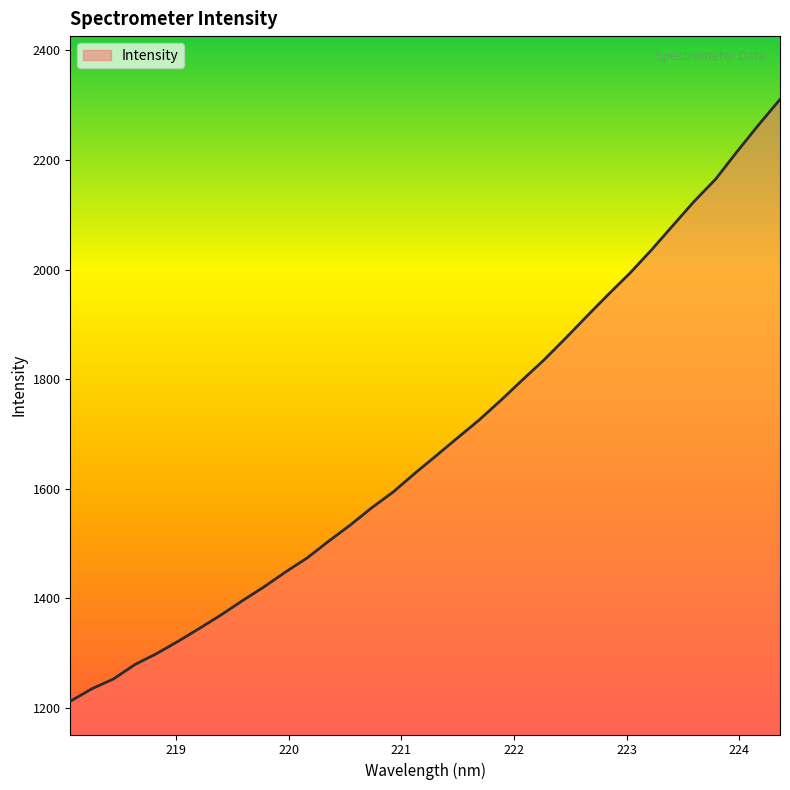

What is the smallest value displayed?

1212.5